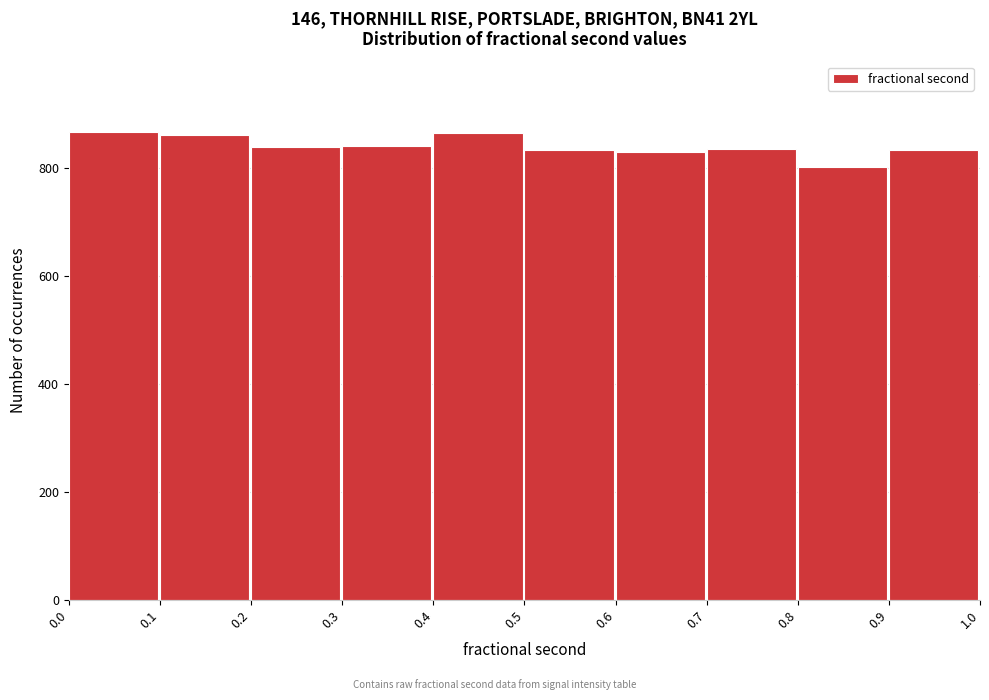

Reading left to right, transcribe this chart: for each bar, give the range it covers on the x-axis and its height. The values are not printed on the chart, so give them approximately, as read against the axis.

0.0 to 0.1: 860
0.1 to 0.2: 860
0.2 to 0.3: 840
0.3 to 0.4: 840
0.4 to 0.5: 860
0.5 to 0.6: 840
0.6 to 0.7: 820
0.7 to 0.8: 840
0.8 to 0.9: 800
0.9 to 1.0: 840